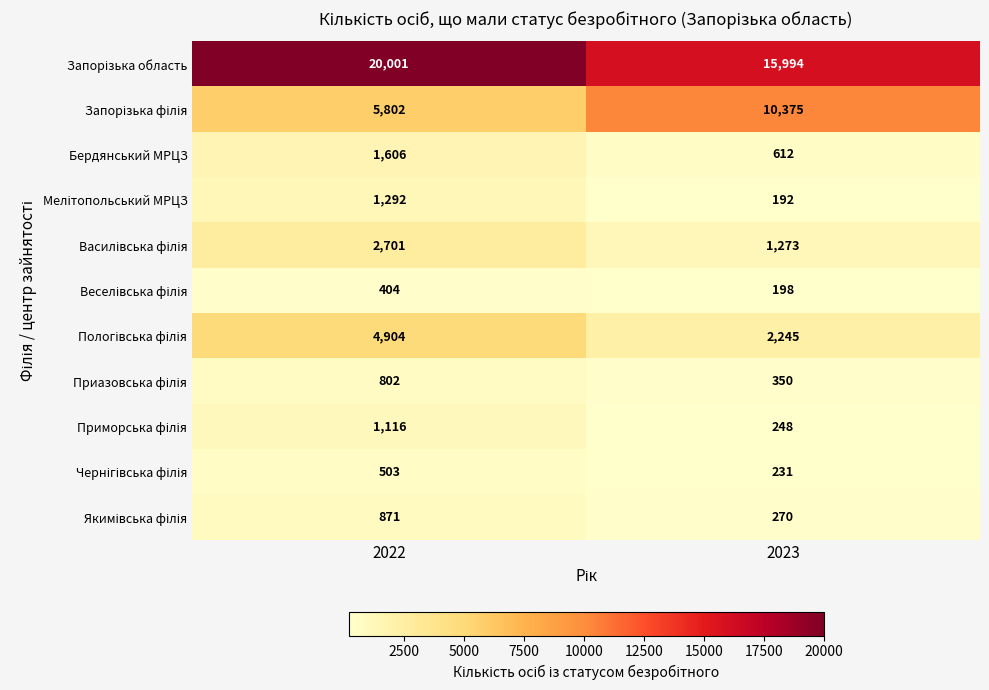

At which label does Бердянський МРЦЗ reach its peak?

2022